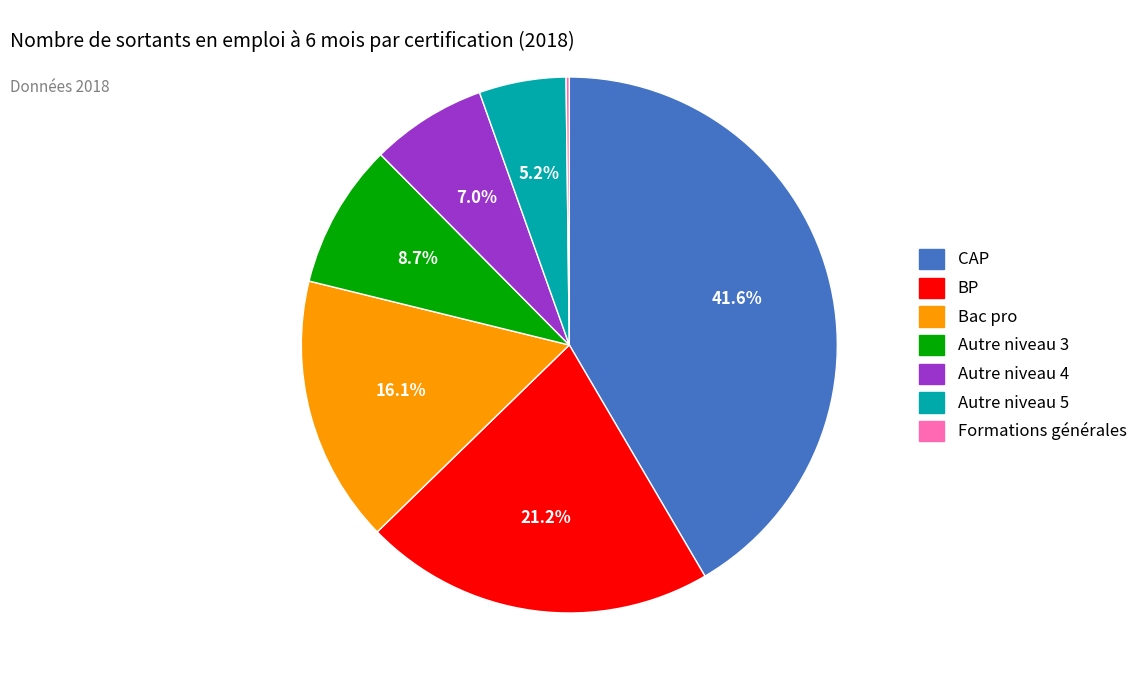

Which category has the biggest portion of the pie?

CAP